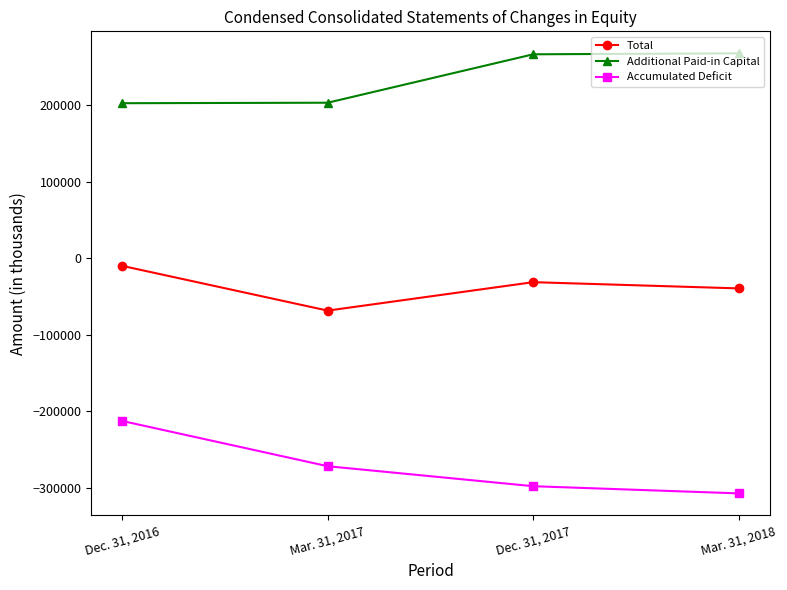

What is the average value of the Total series?

-37290